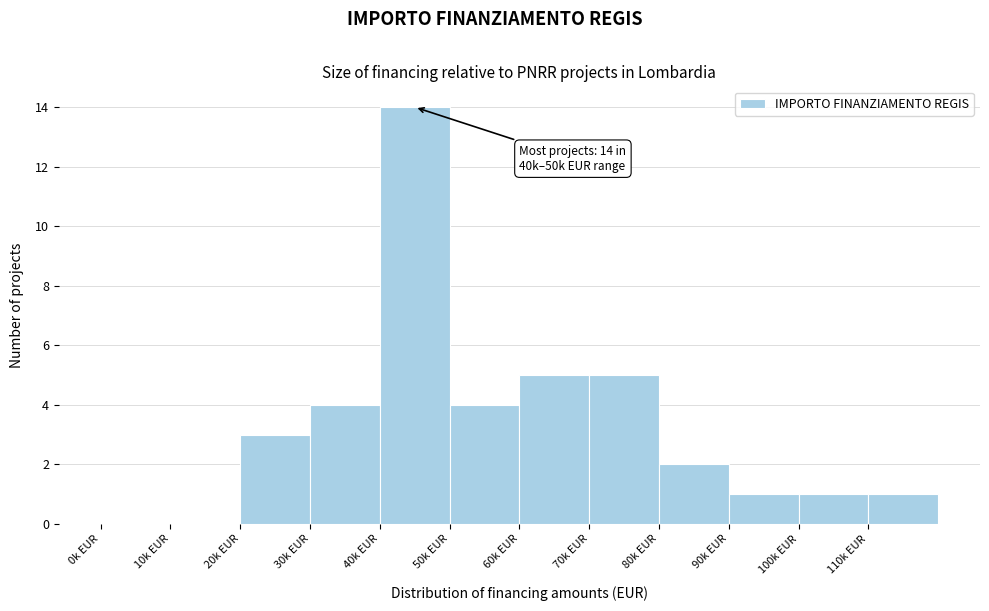

Reading left to right, transcribe all the data shown in this chart.

0k EUR=0	10k EUR=0	20k EUR=3	30k EUR=4	40k EUR=14	50k EUR=4	60k EUR=5	70k EUR=5	80k EUR=2	90k EUR=1	100k EUR=1	110k EUR=1